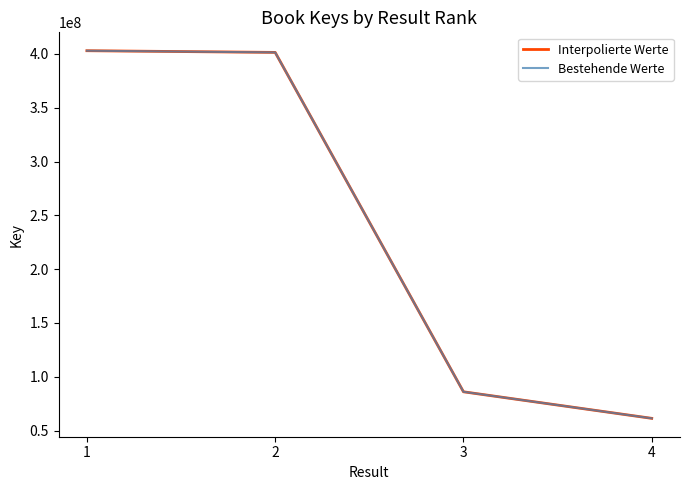

Between 1 and 4, which series saw the biggest shift?

Interpolierte Werte